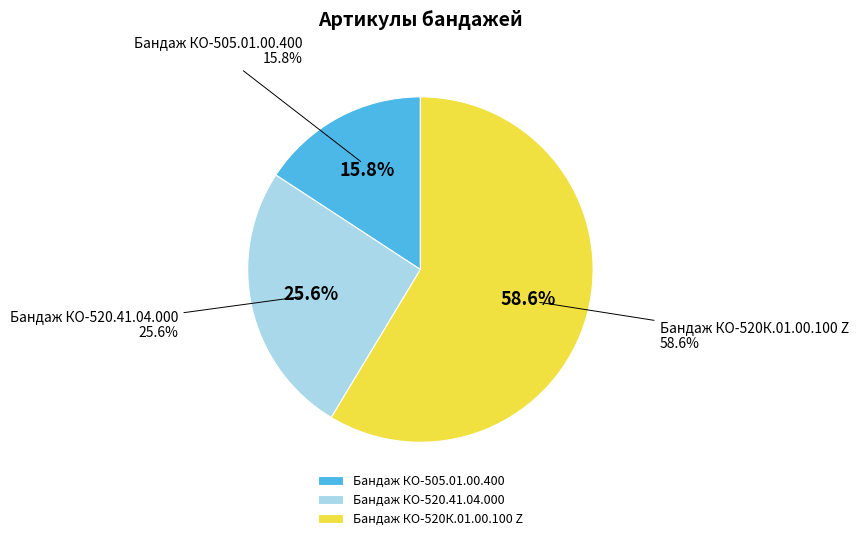

Approximately how many times larger is the value at Бандаж КО-520К.01.00.100 Z compared to Бандаж КО-520.41.04.000?

2.3